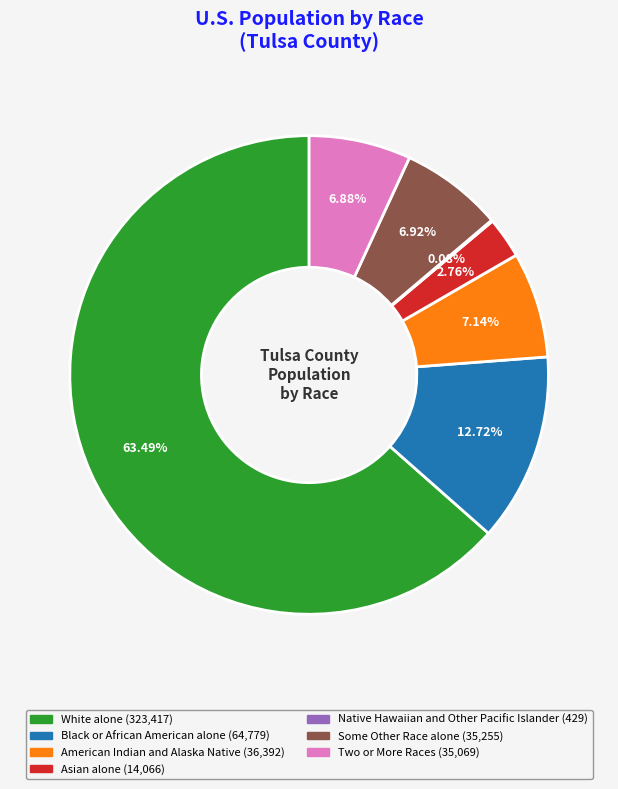

True or false: Two or More Races accounts for 7% of the total.

True